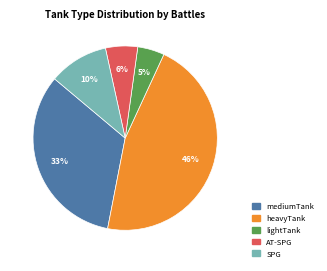

To the nearest percent, what is the difference between the largest and smallest slice percentages?

41%